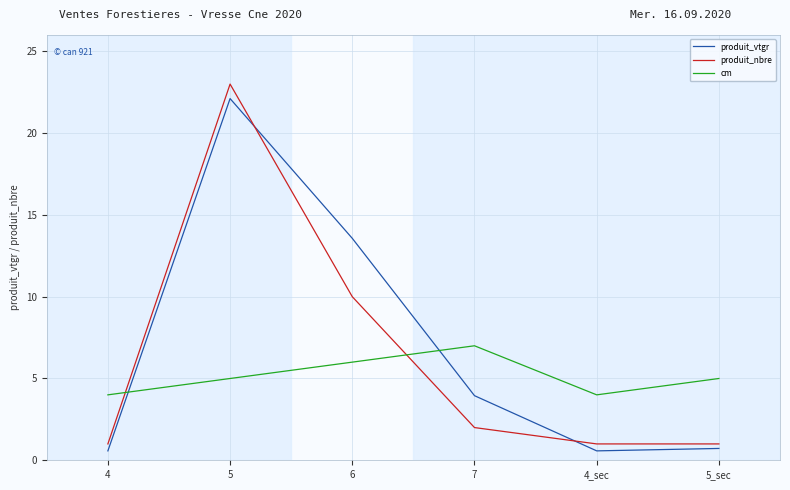

Reading left to right, extract all data points from this chart.

produit_vtgr: 4=0.6	5=22.1	6=13.6	7=4.0	4_sec=0.6	5_sec=0.7
produit_nbre: 4=1.0	5=23.0	6=10.0	7=2.0	4_sec=1.0	5_sec=1.0
cm: 4=4.0	5=5.0	6=6.0	7=7.0	4_sec=4.0	5_sec=5.0